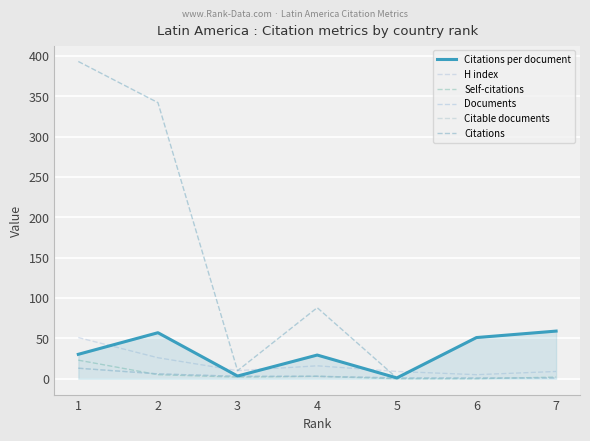

What is the maximum value for Self-citations?

23.0